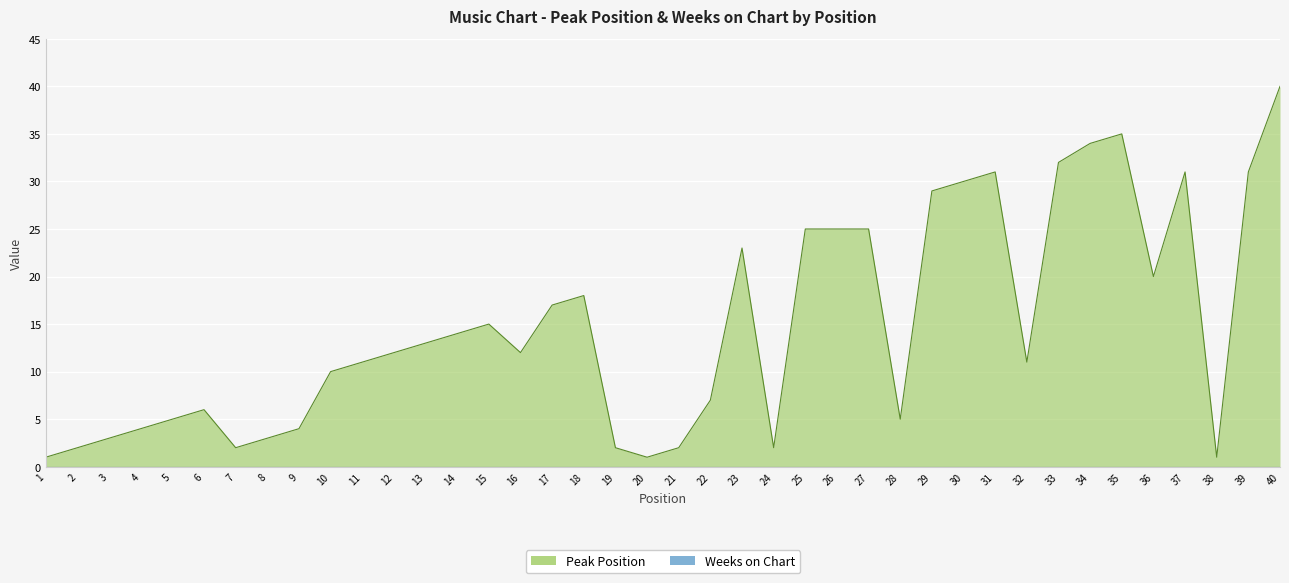

What is the value of the 37th point from the left?

31